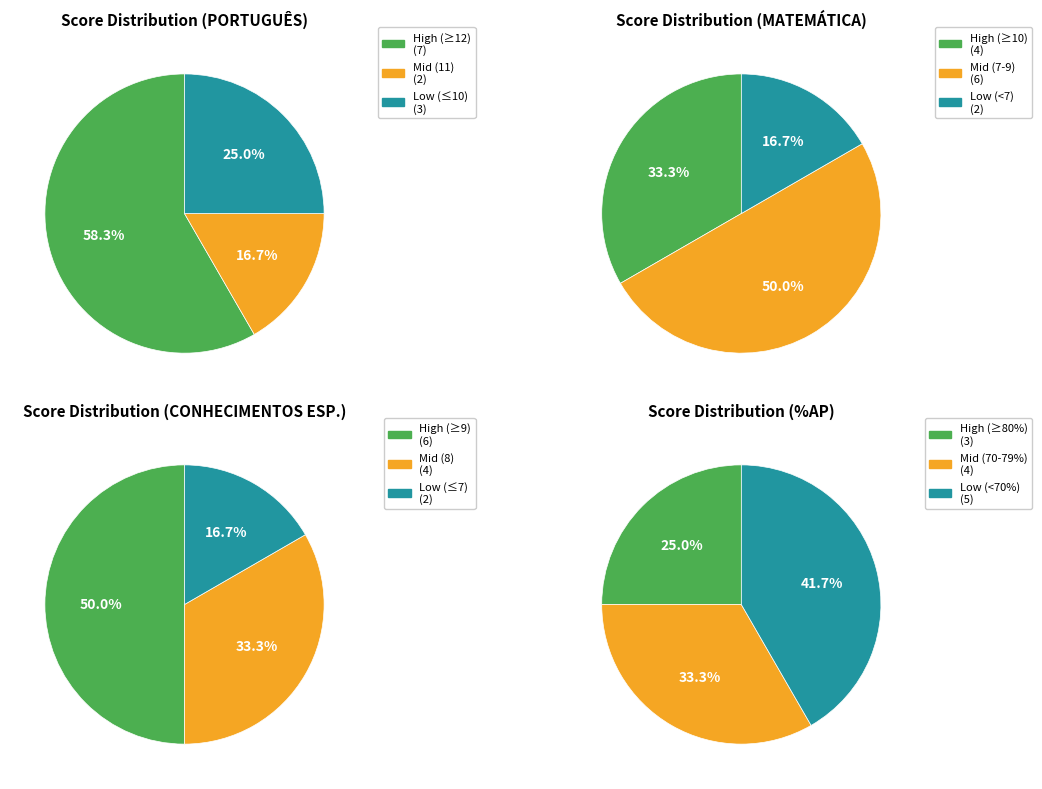

Is it true that Rodrigo Vicente Rodrigues is 14% of the pie?

False